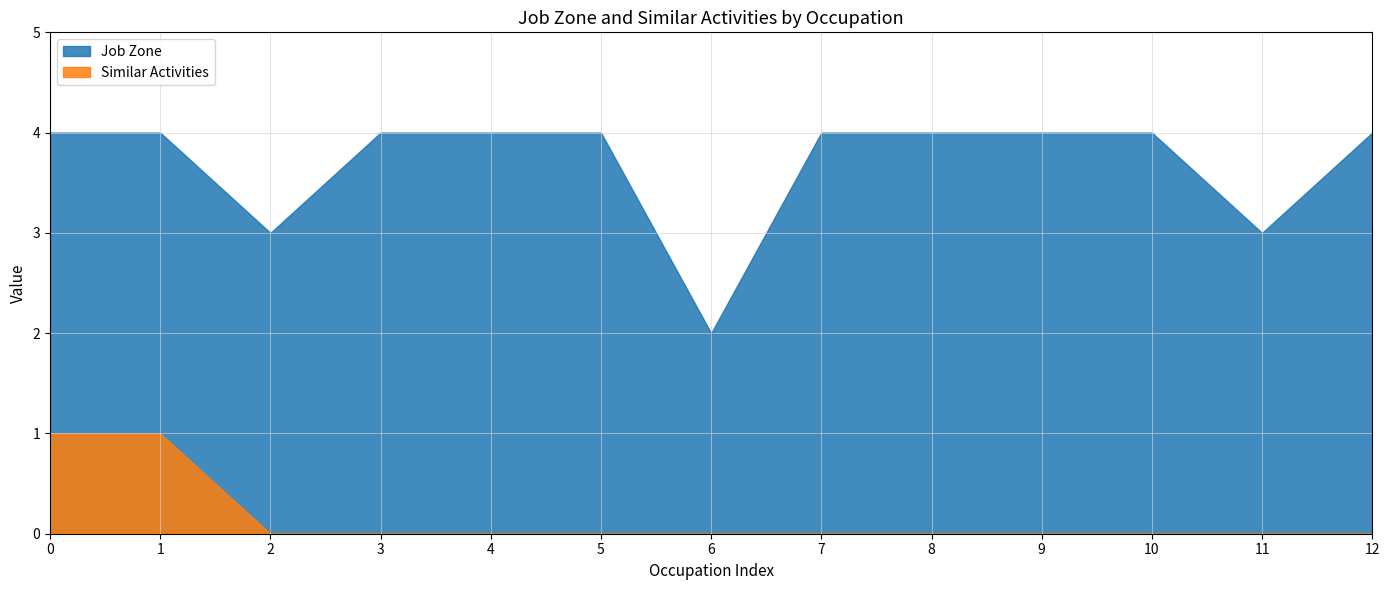

True or false: Job Zone and Similar Activities intersect in this chart.

False